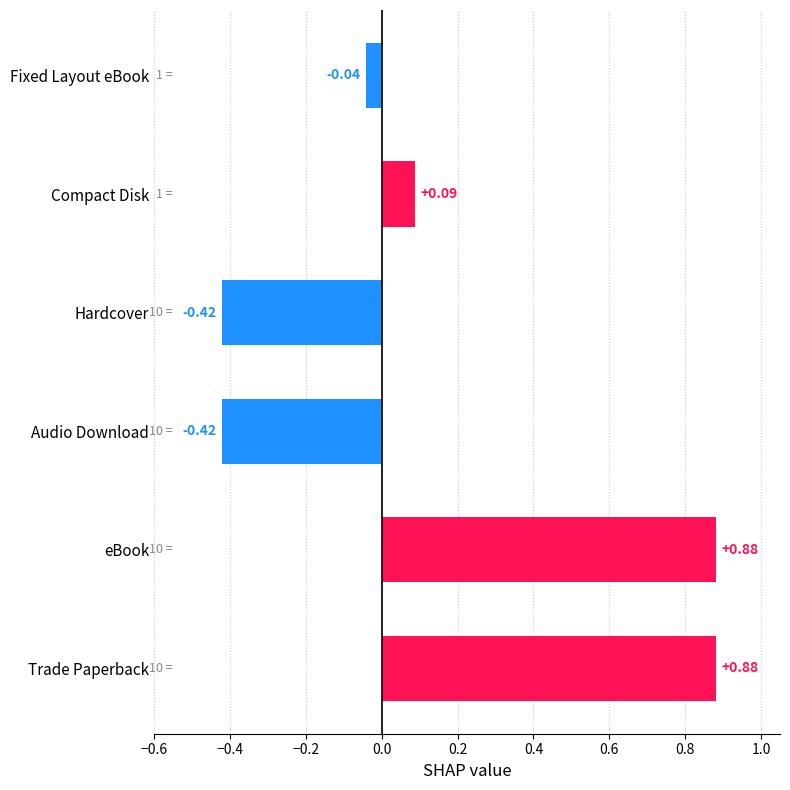

Which has a higher value, Audio Download or Fixed Layout eBook?

Fixed Layout eBook